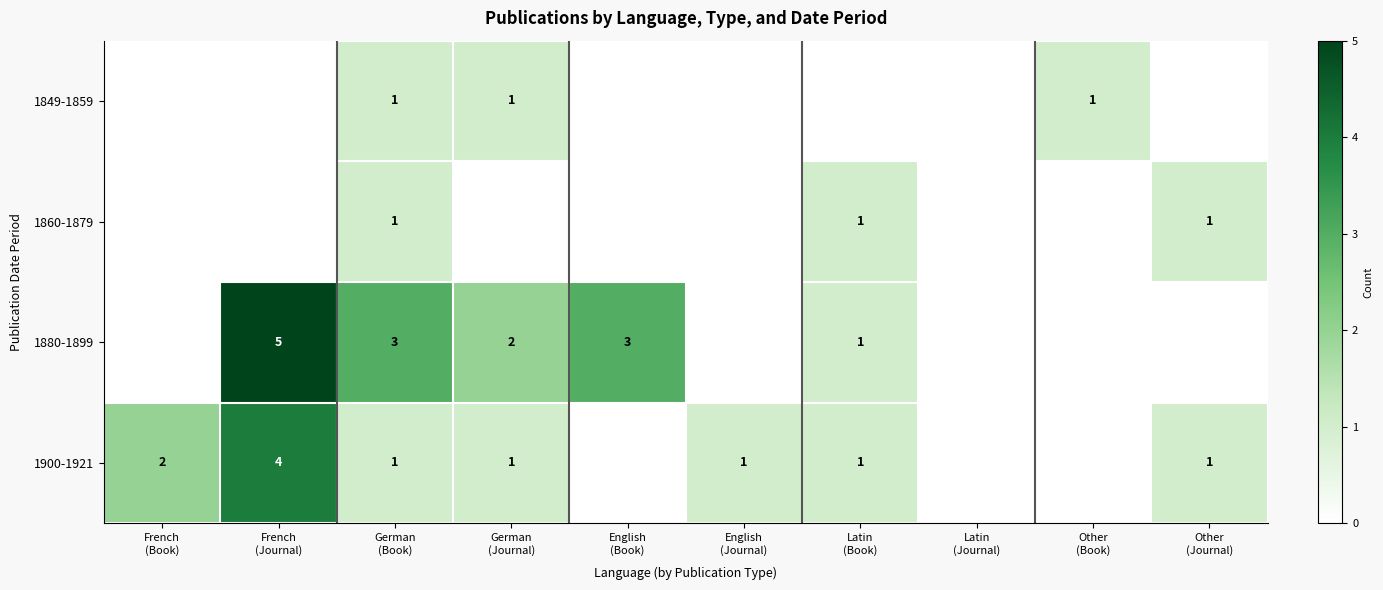

How many data points in 1900-1921 are less than 1?

3